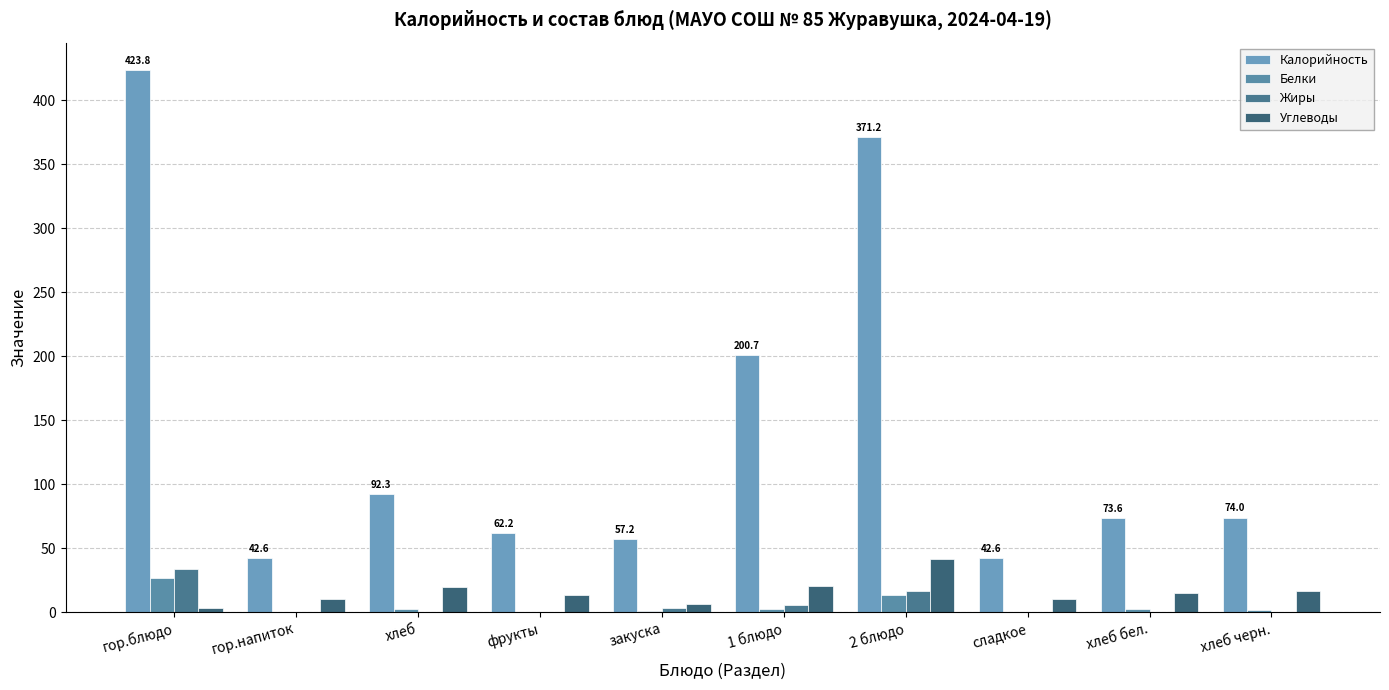

What is the spread (max minus min) of values at 1 блюдо?

198.1